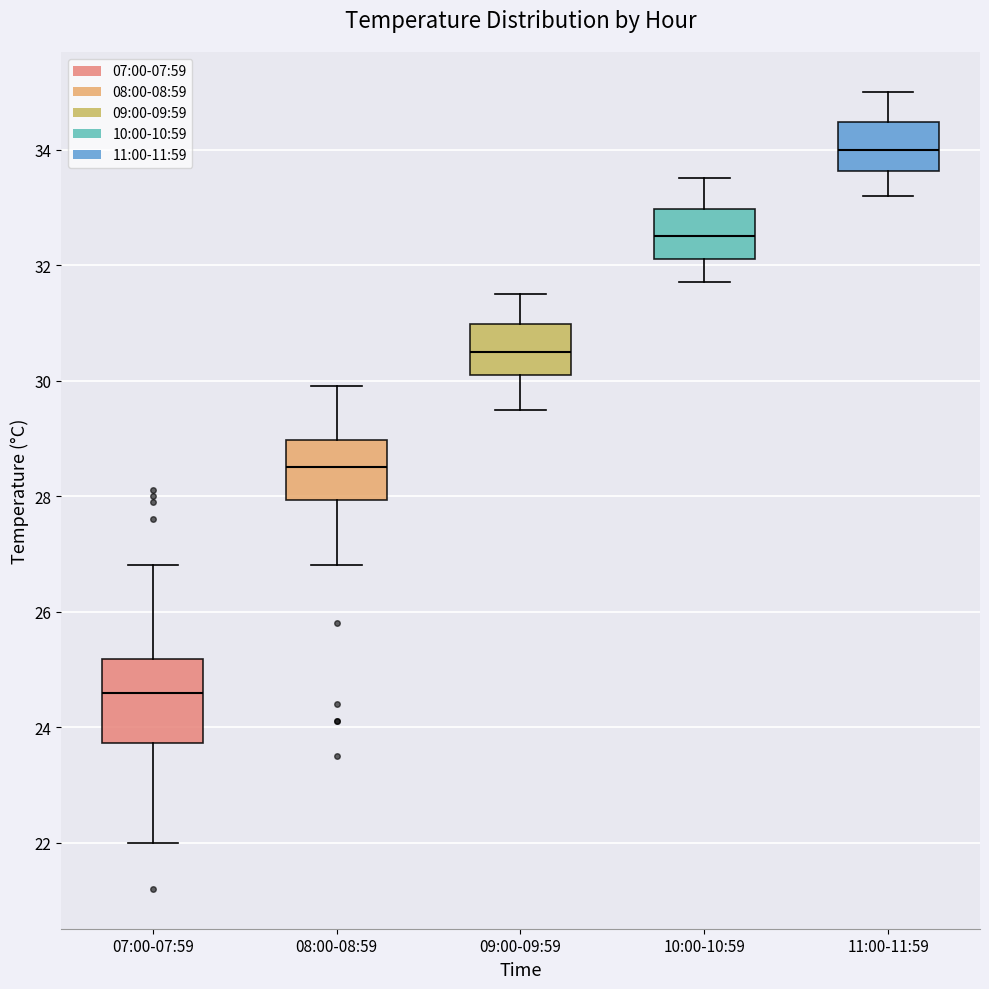

Where is the upper edge of the box for 09:00-09:59 on the y-axis? The values are not printed on the chart, so give them approximately, as read against the axis.

31.0